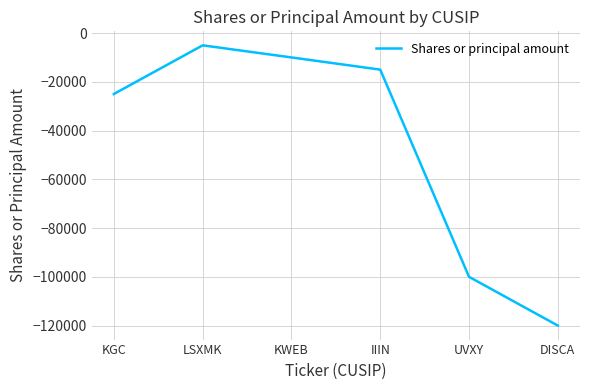

Rank the categories by value from lowest to highest.

DISCA, UVXY, KGC, IIIN, KWEB, LSXMK